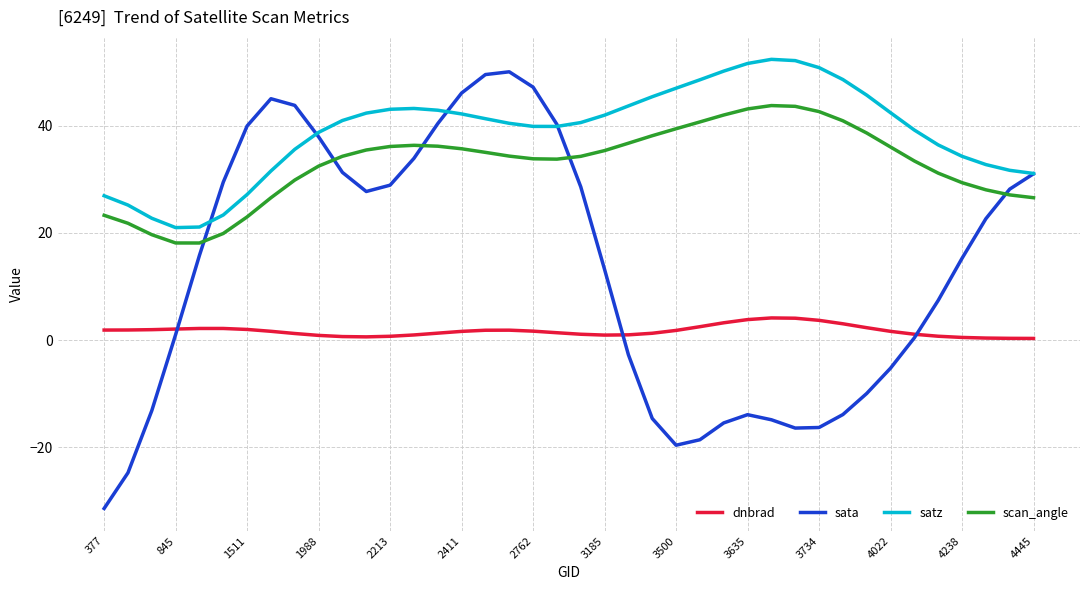

What is the sum of all dnbrad values?

68.1